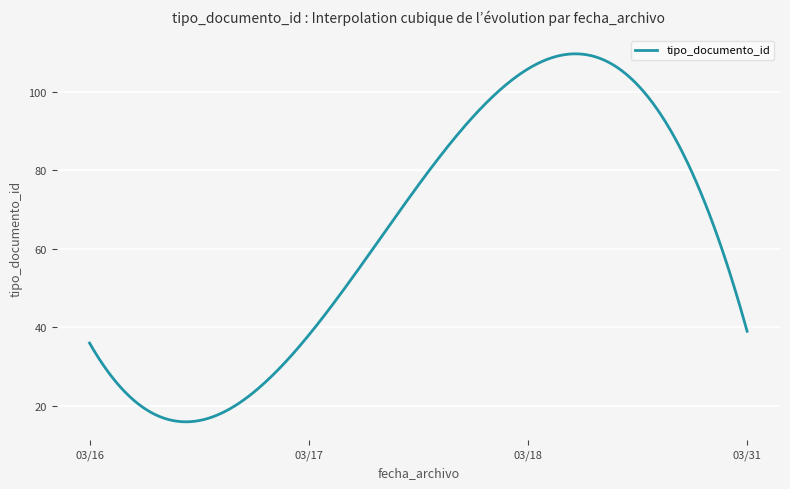

What is the smallest value displayed?

16.0